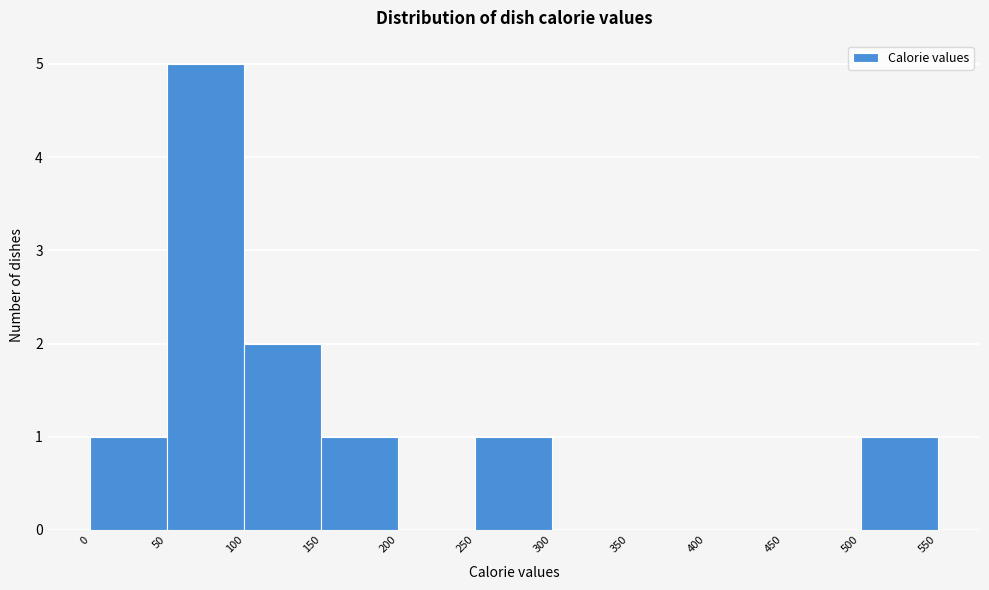

Reading left to right, transcribe this chart: for each bar, give the range it covers on the x-axis and its height. The values are not printed on the chart, so give them approximately, as read against the axis.

0 to 50: 1
50 to 100: 5
100 to 150: 2
150 to 200: 1
200 to 250: 0
250 to 300: 1
300 to 350: 0
350 to 400: 0
400 to 450: 0
450 to 500: 0
500 to 550: 1